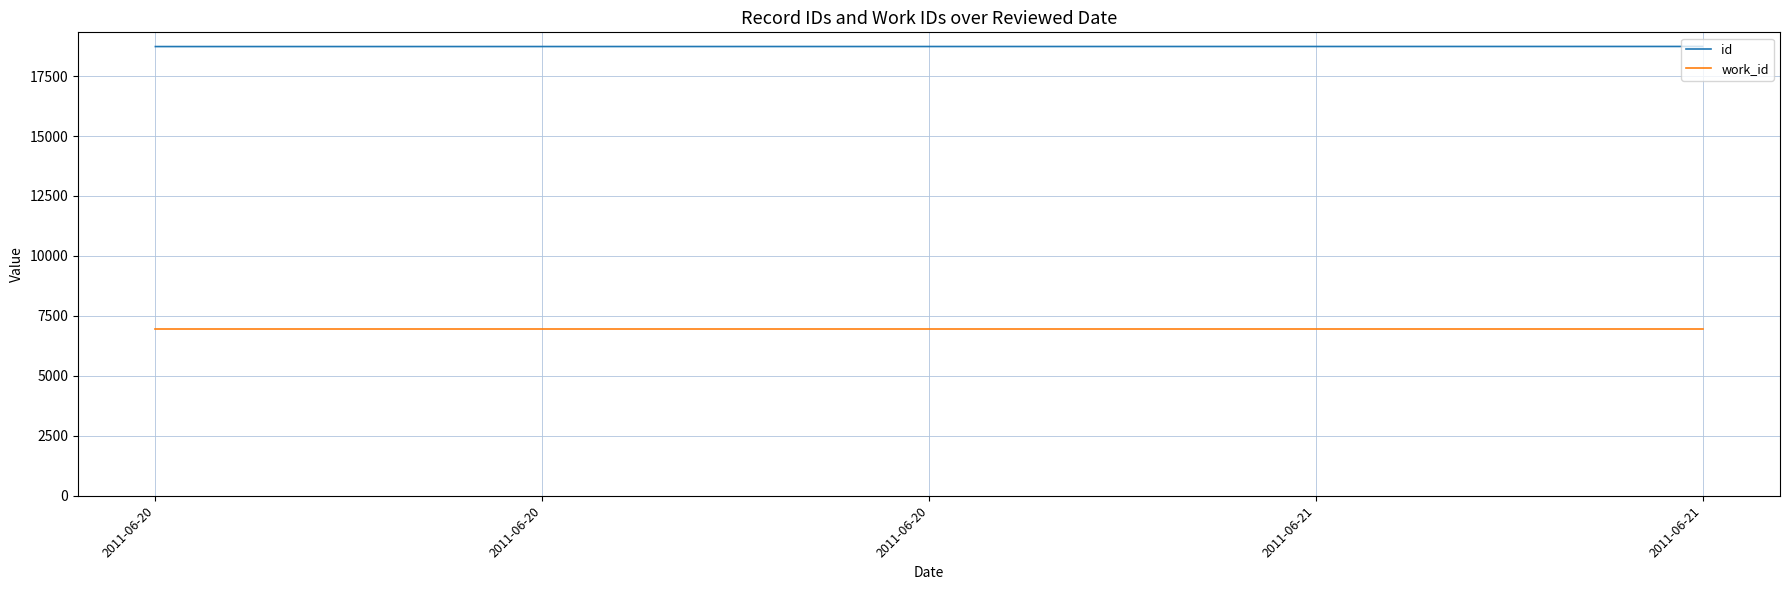

What is the minimum value for id?

18732